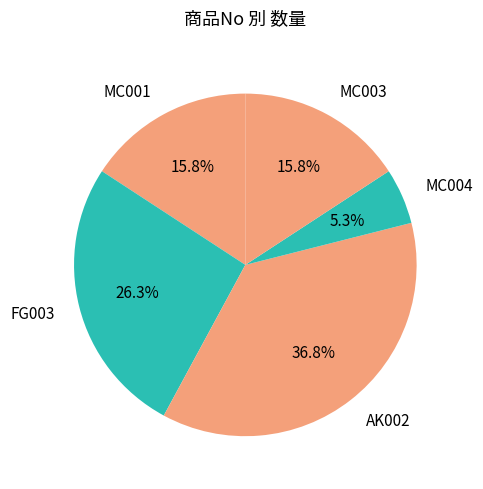

To the nearest percent, what percentage of the pie is AK002?

37%